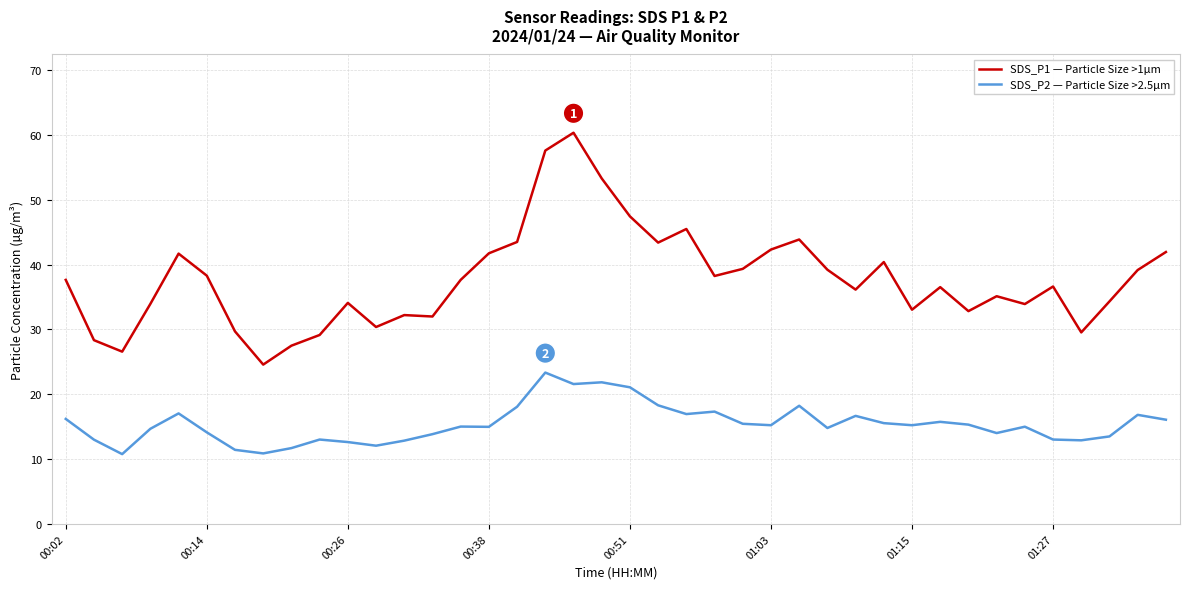

True or false: SDS_P2 — Particle Size >2.5µm and SDS_P1 — Particle Size >1µm intersect in this chart.

False